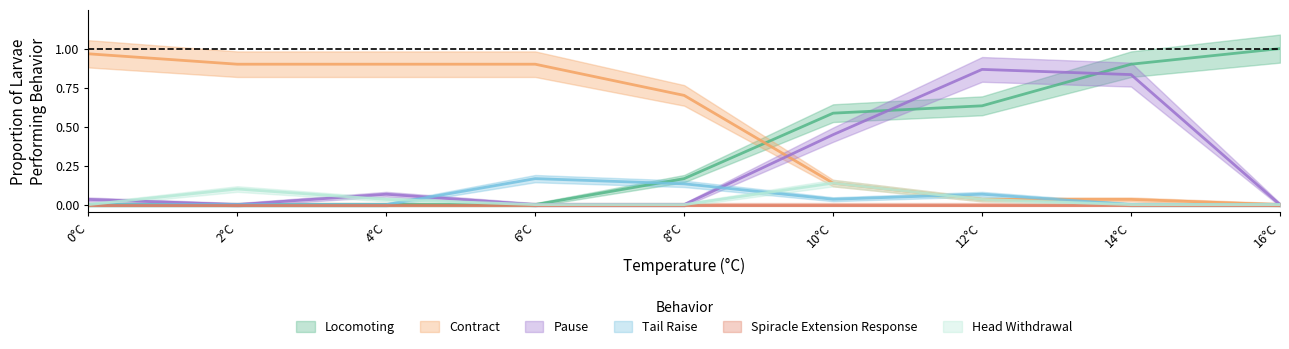

How many data points in Tail Raise are above 0?

4